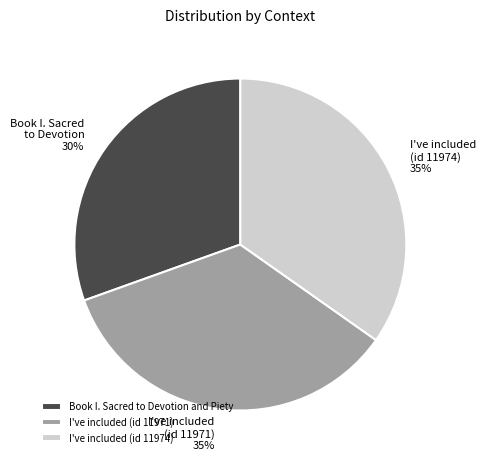

The Book I. Sacred to Devotion and Piety slice represents 20% of the pie. True or false?

False